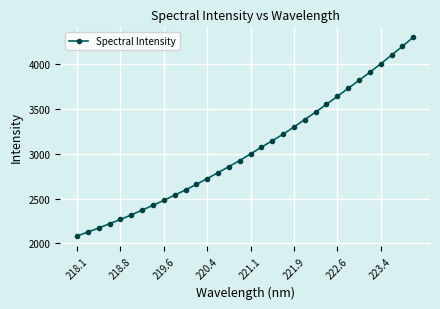

True or false: the data has more than 1 interior local peaks.

False